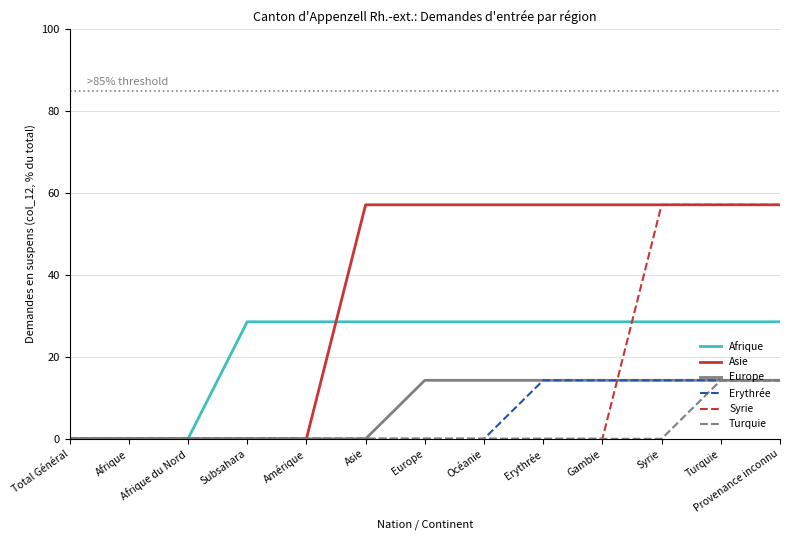

Is it true that Syrie equals -25.5 at Afrique?

False